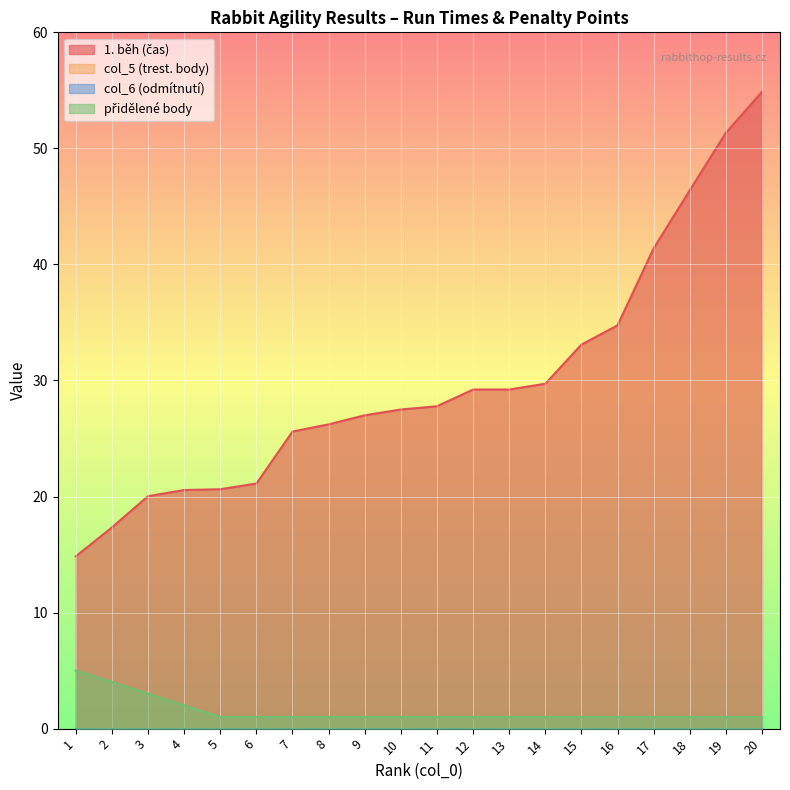

Which series changed the most between 16 and 17?

1. běh (čas)